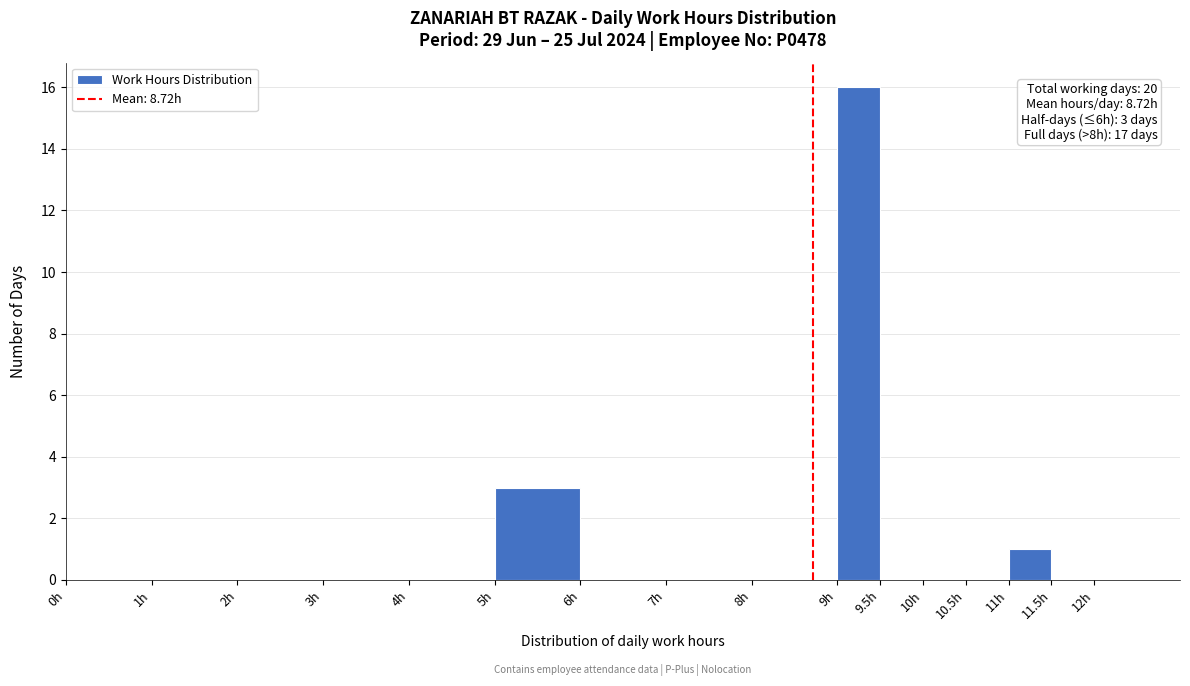

Which range on the x-axis has the tallest bar?

9.0 to 9.5